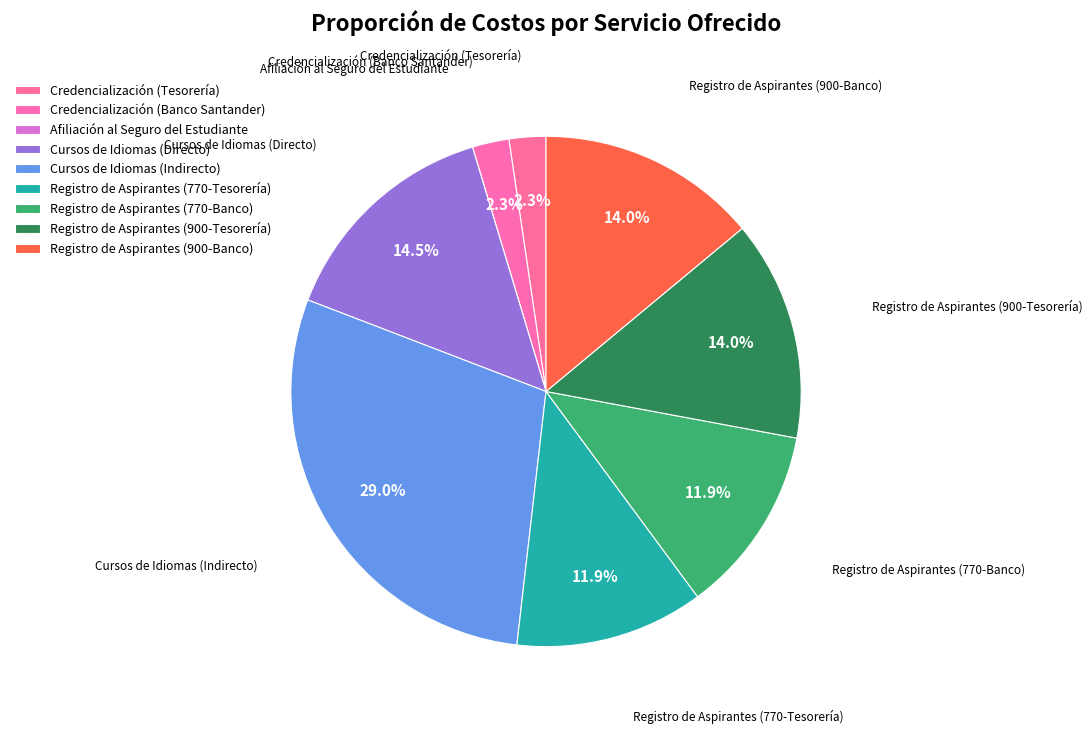

The Registro de Aspirantes (770-Banco) slice represents 24% of the pie. True or false?

False